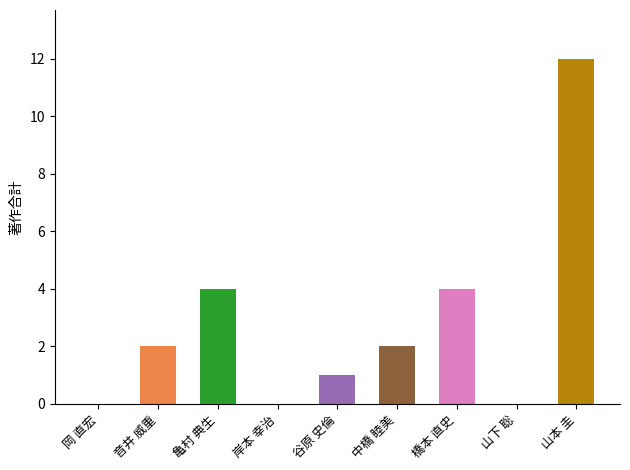

Is it true that the value at 岡 直宏 is 0?

True